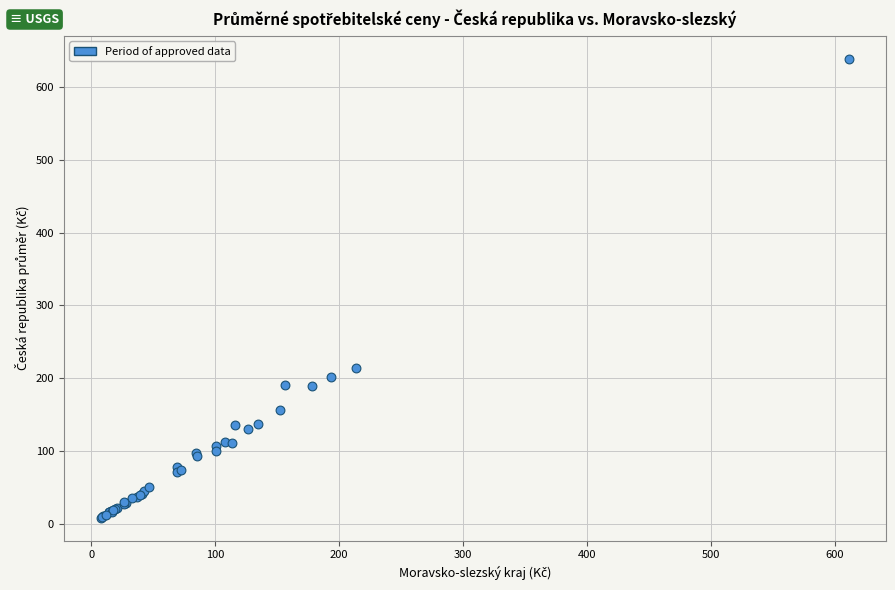

What Y value in the scatter plot is closest to 323?

214.1